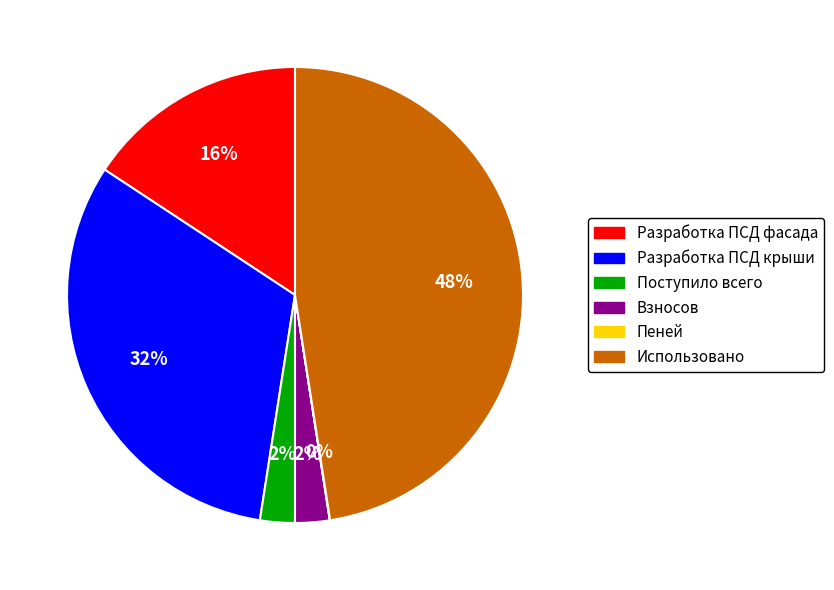

True or false: Разработка ПСД крыши accounts for 23% of the total.

False